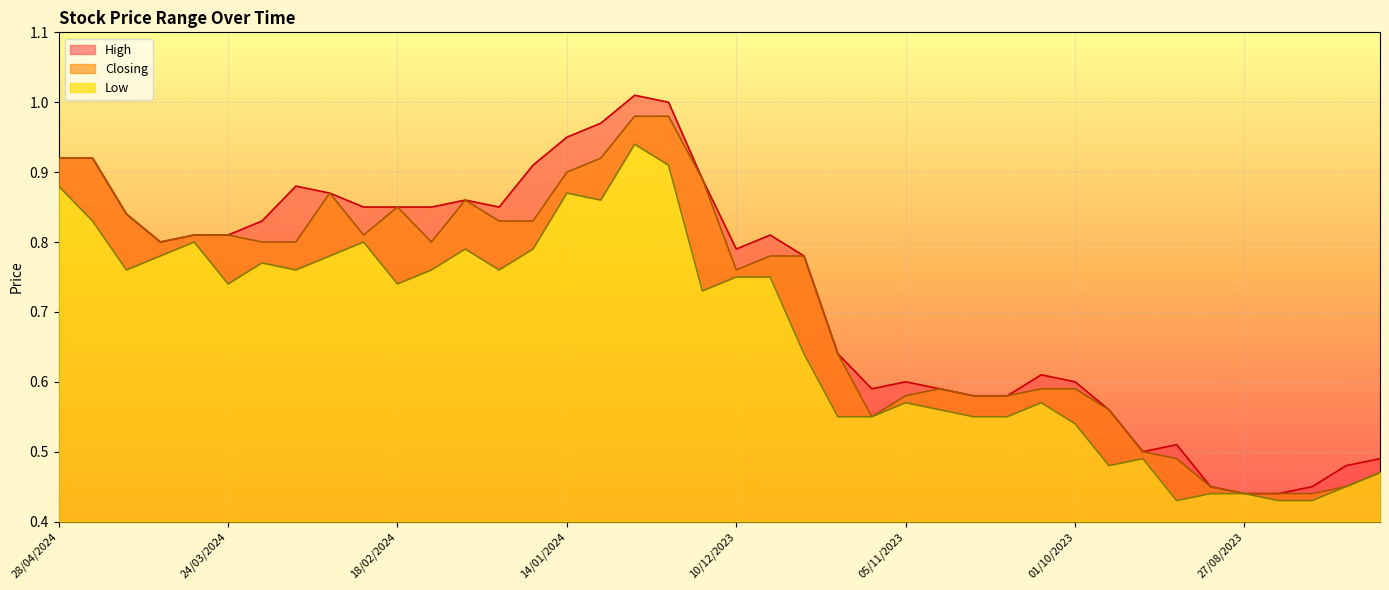

Rank the series by their average value, from lowest to highest.

Low, Closing, High